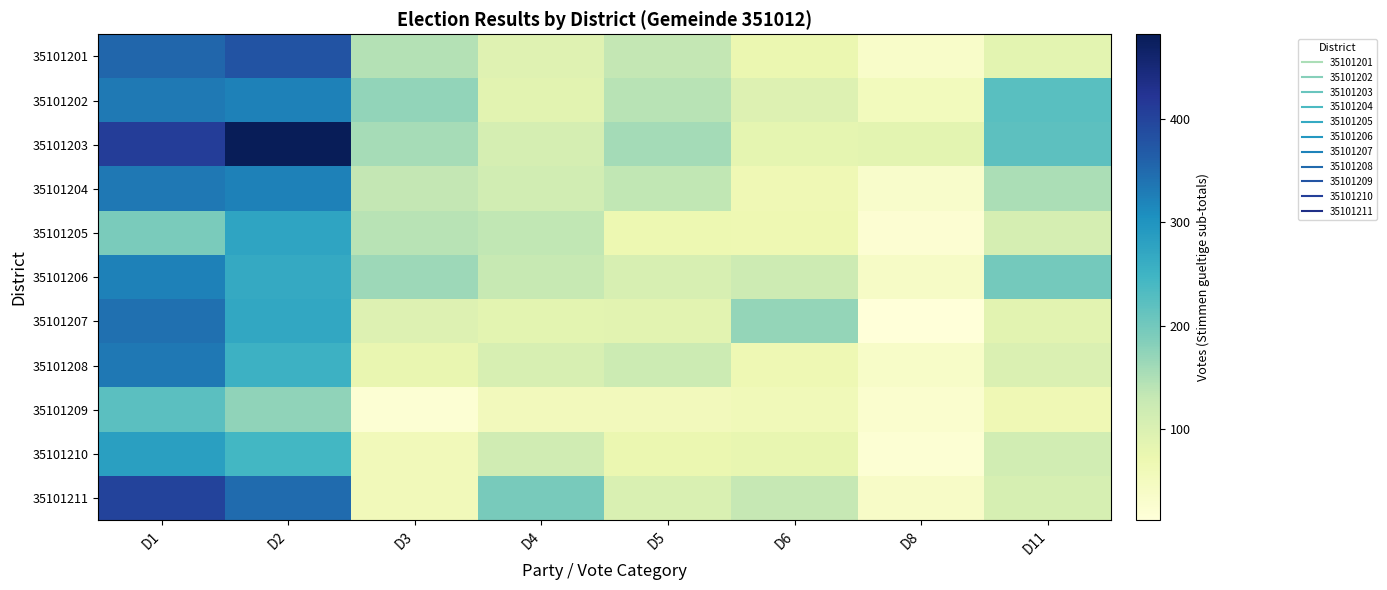

Between D3 and D2, which is larger?

D2